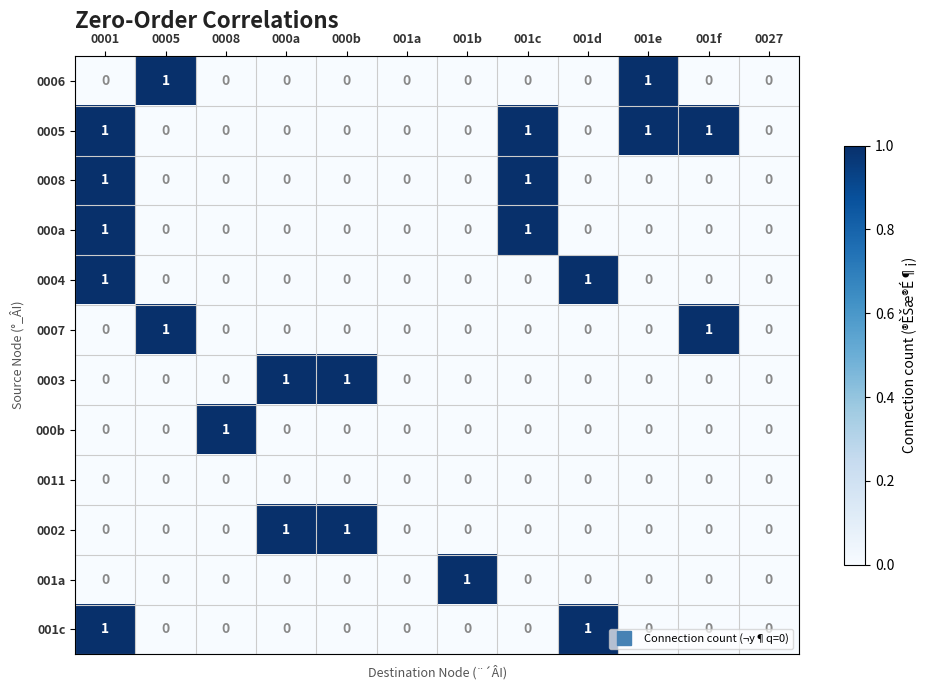

Which series has the largest total across all categories?

0005